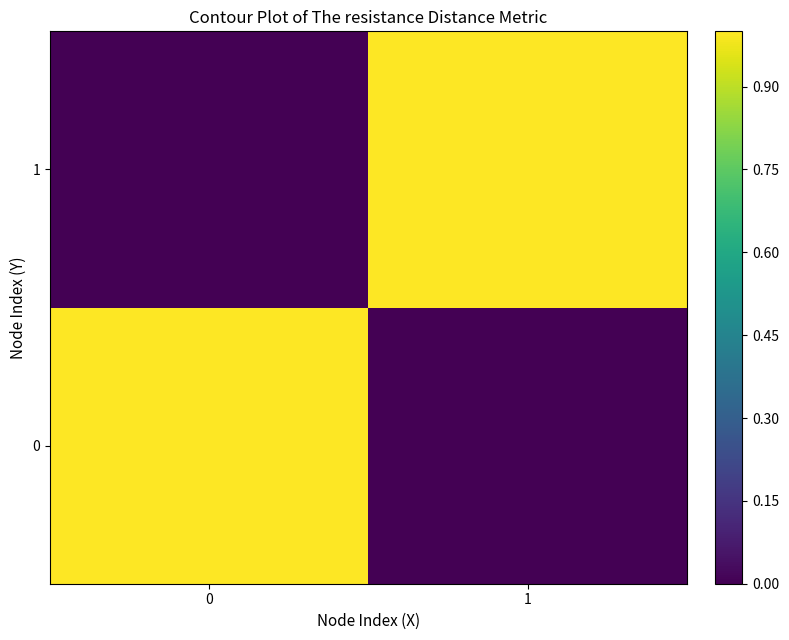

What is the total value across all series at 1?

1.0